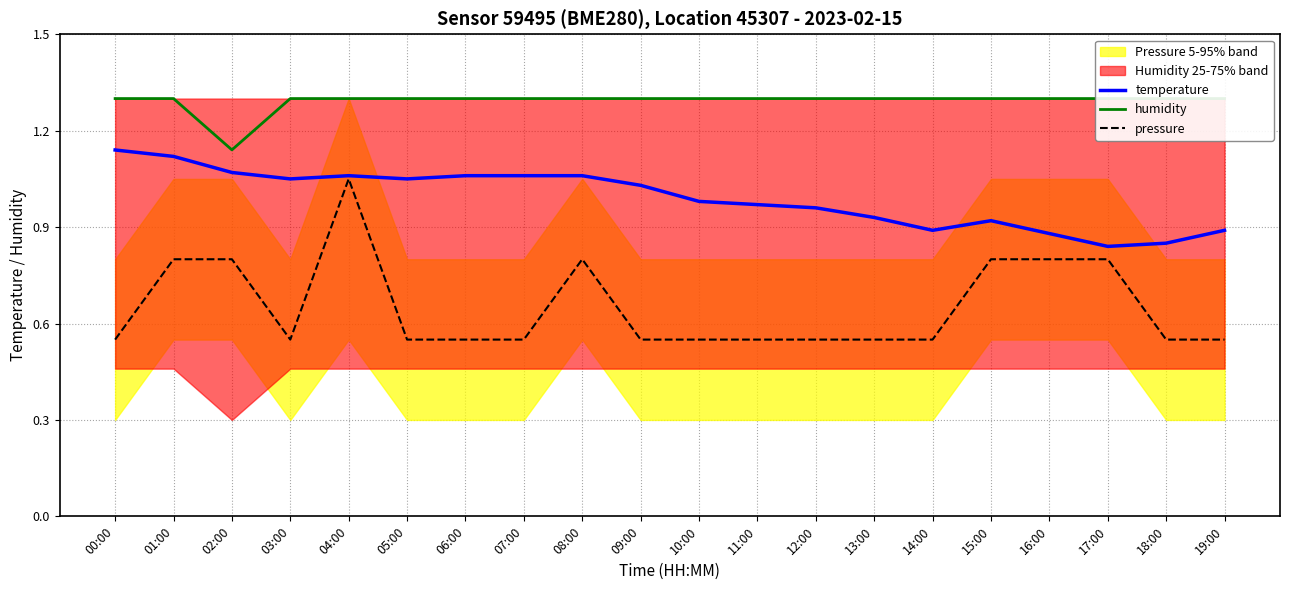

Does the chart display data point markers on the line(s)?

No